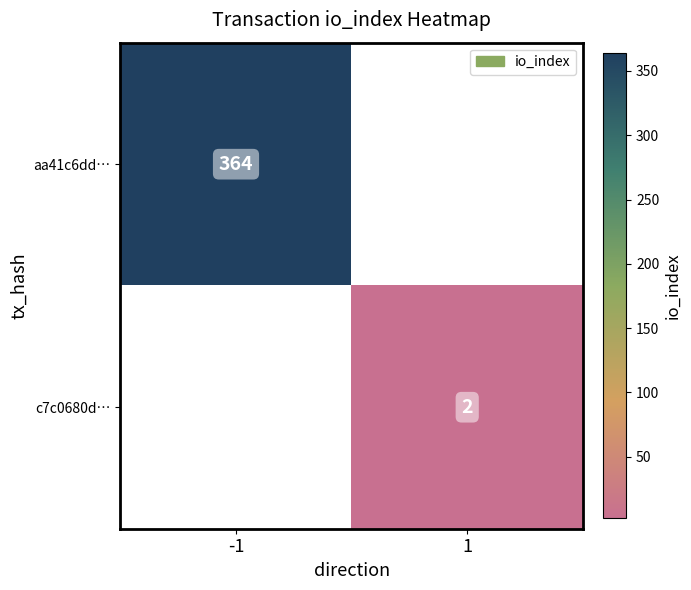

The aa41c6dd… series shows 364 at -1. True or false?

True